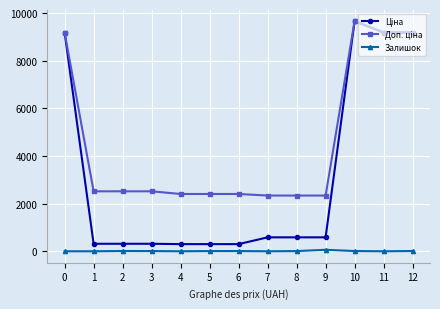

At how many categories does at least one series exceed 7400?

4